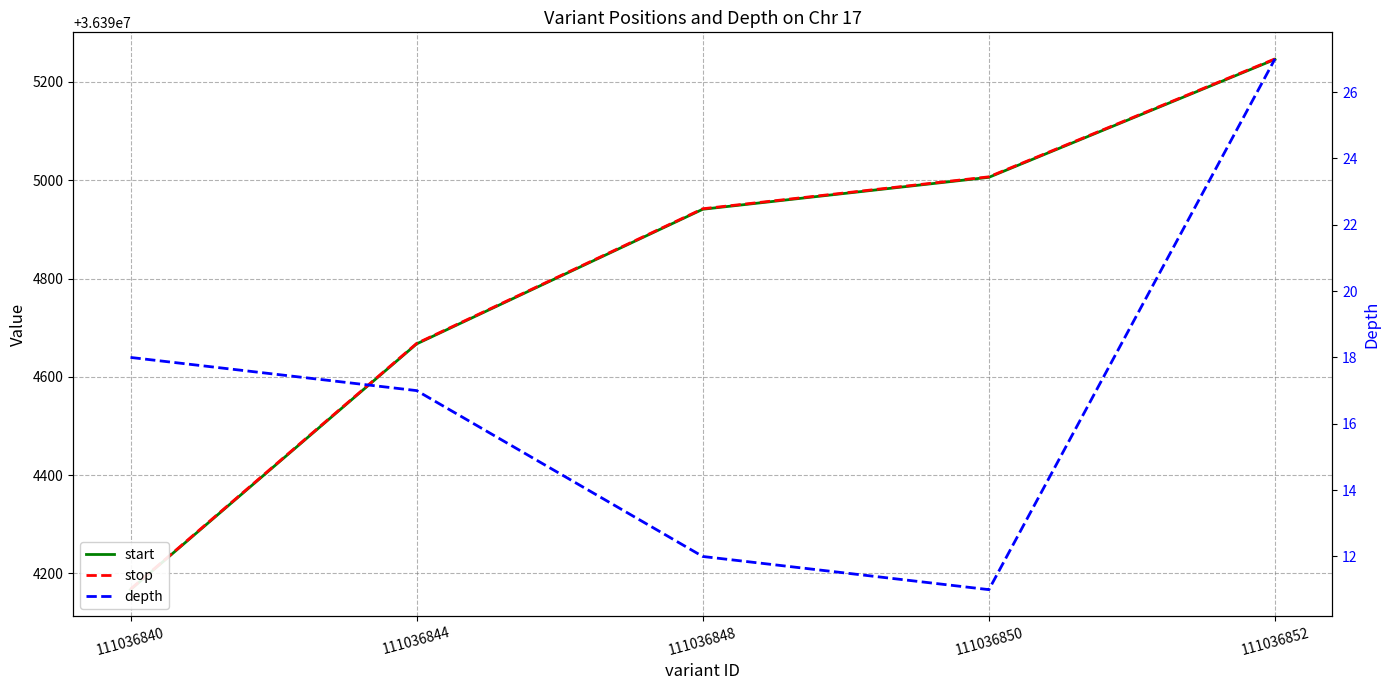

What is the value of the stop point at the 4th from the left?

36395007